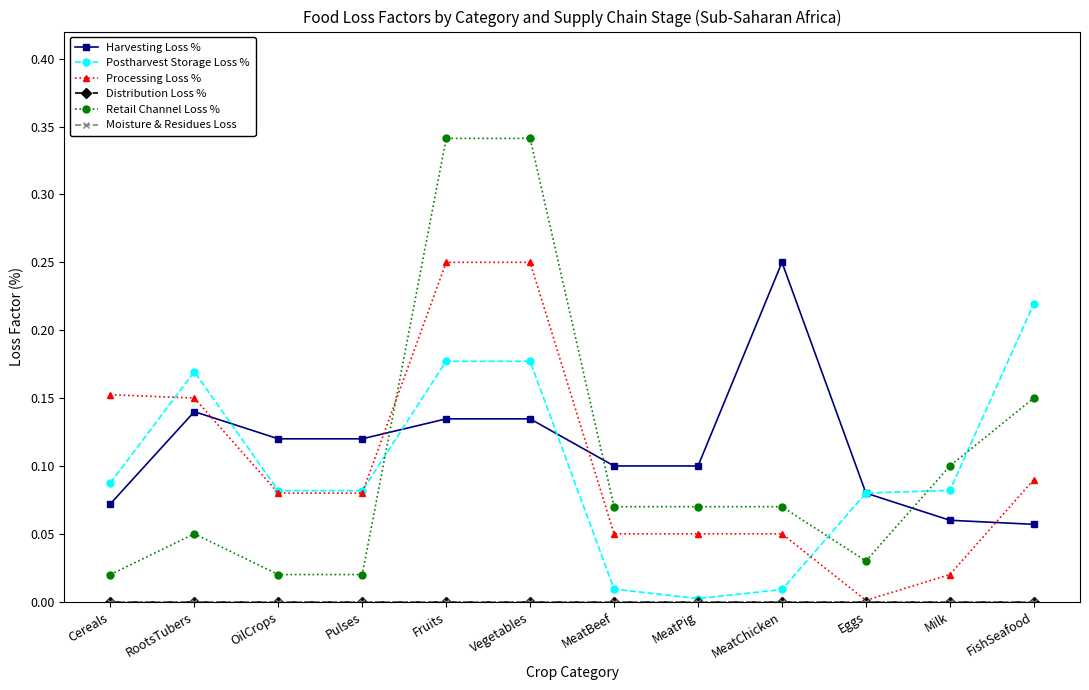

What value does the Harvesting Loss % series have at Eggs?

0.1